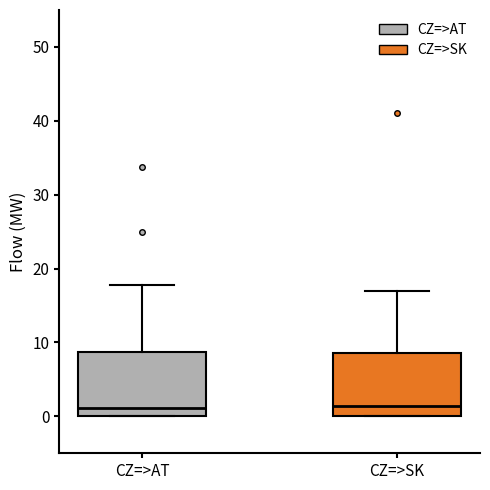

Reading left to right, transcribe this box plot: for each box, give where its median line is, the range the box spans, and where its two whiskers end, as read against the y-axis. The values are not printed on the chart, so give them approximately, as read against the axis.

CZ=>AT: median 1, box 0 to 9, whiskers 0 to 18
CZ=>SK: median 1, box 0 to 9, whiskers 0 to 17